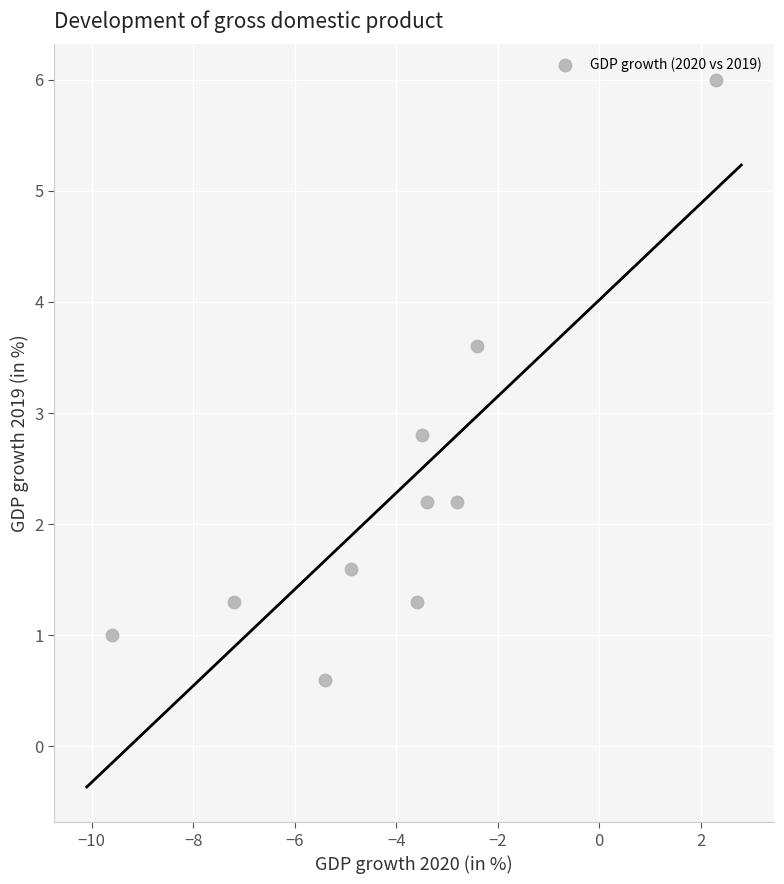

What is the range of Y values (max minus min)?

5.4